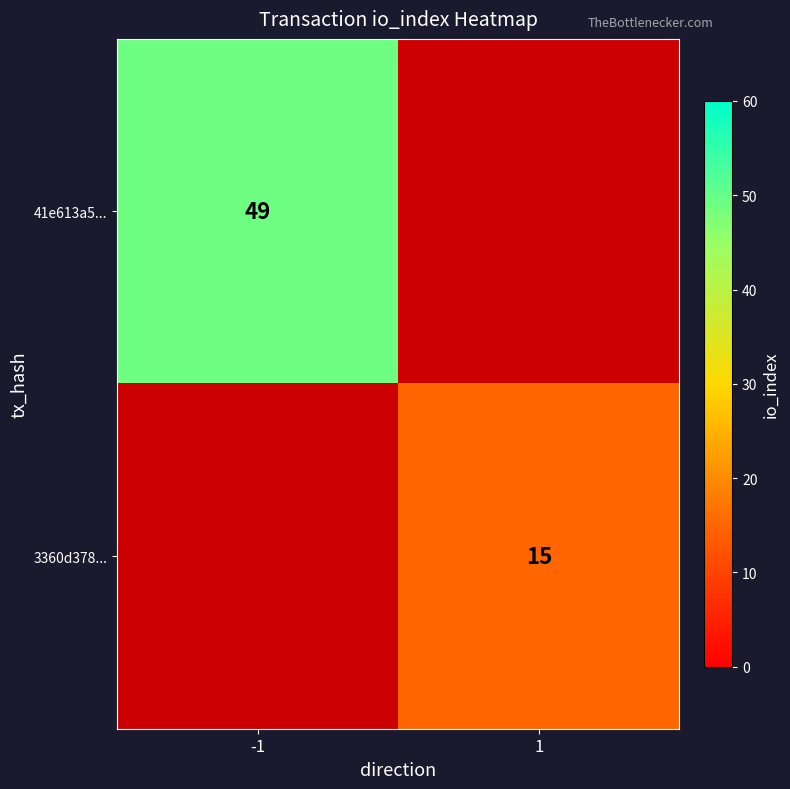

True or false: 3360d378... has a value of 7 at 1.

False